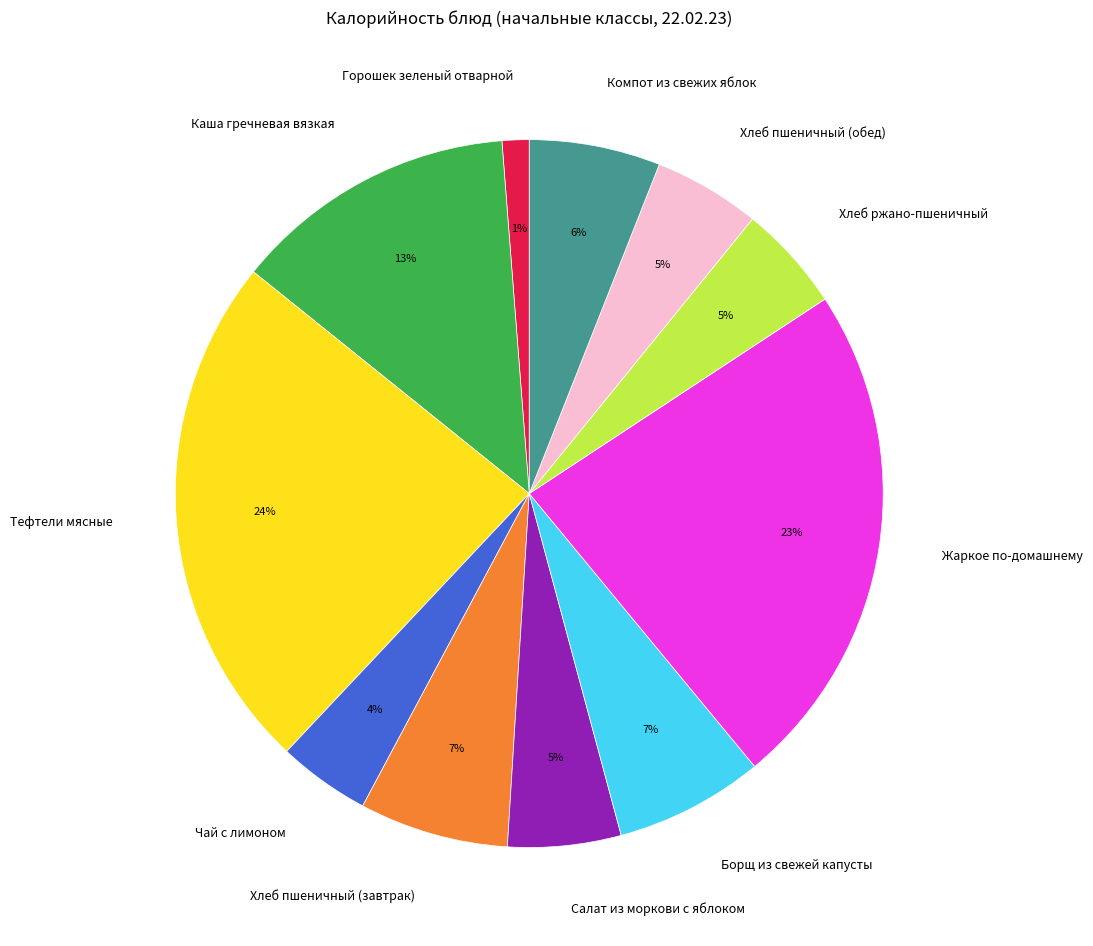

Approximately how many times larger is the value at Борщ из свежей капусты compared to Хлеб пшеничный (обед)?

1.4